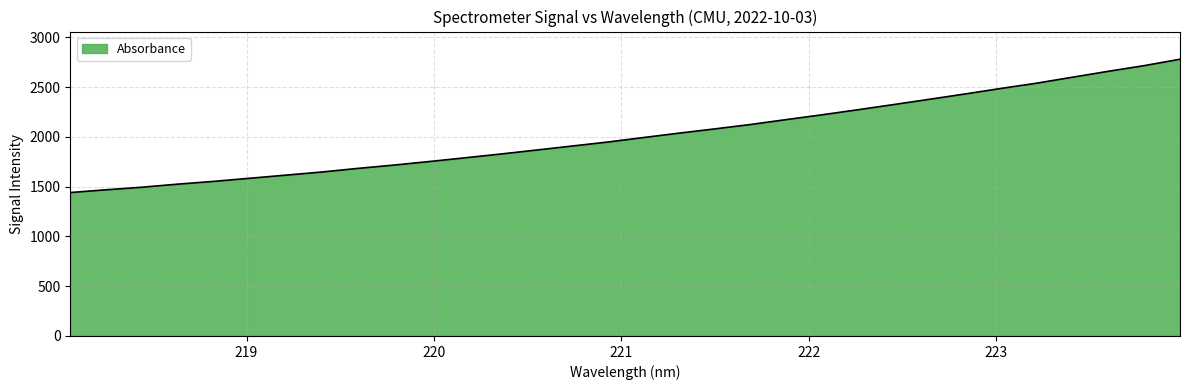

What is the average value?

2020.5